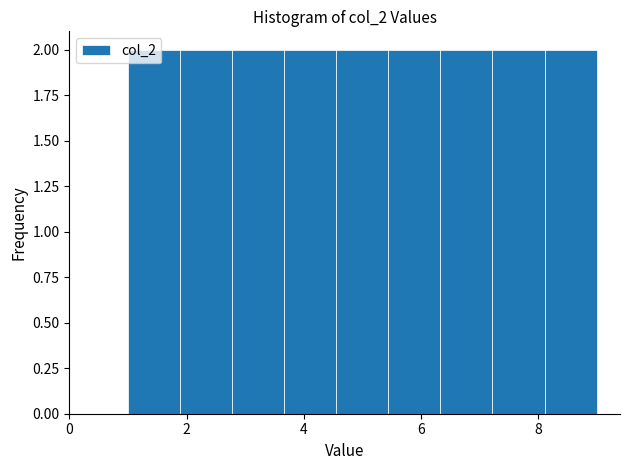

How tall is the bar that spans 3.6 to 4.6 on the x-axis? Neither the bar edges nor the heights are printed on the chart, so give them approximately, as read against the axes.

2